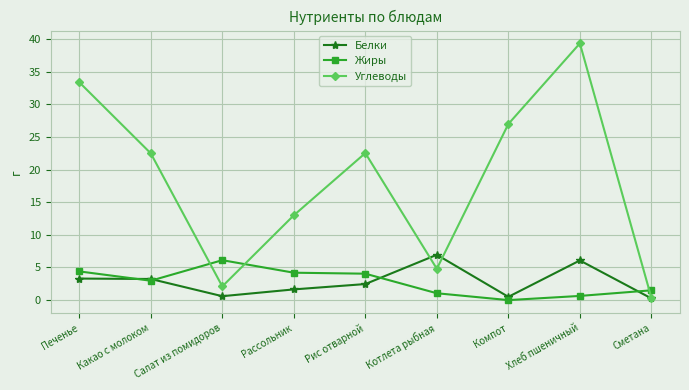

At which category does Жиры reach its first local valley?

Какао с молоком